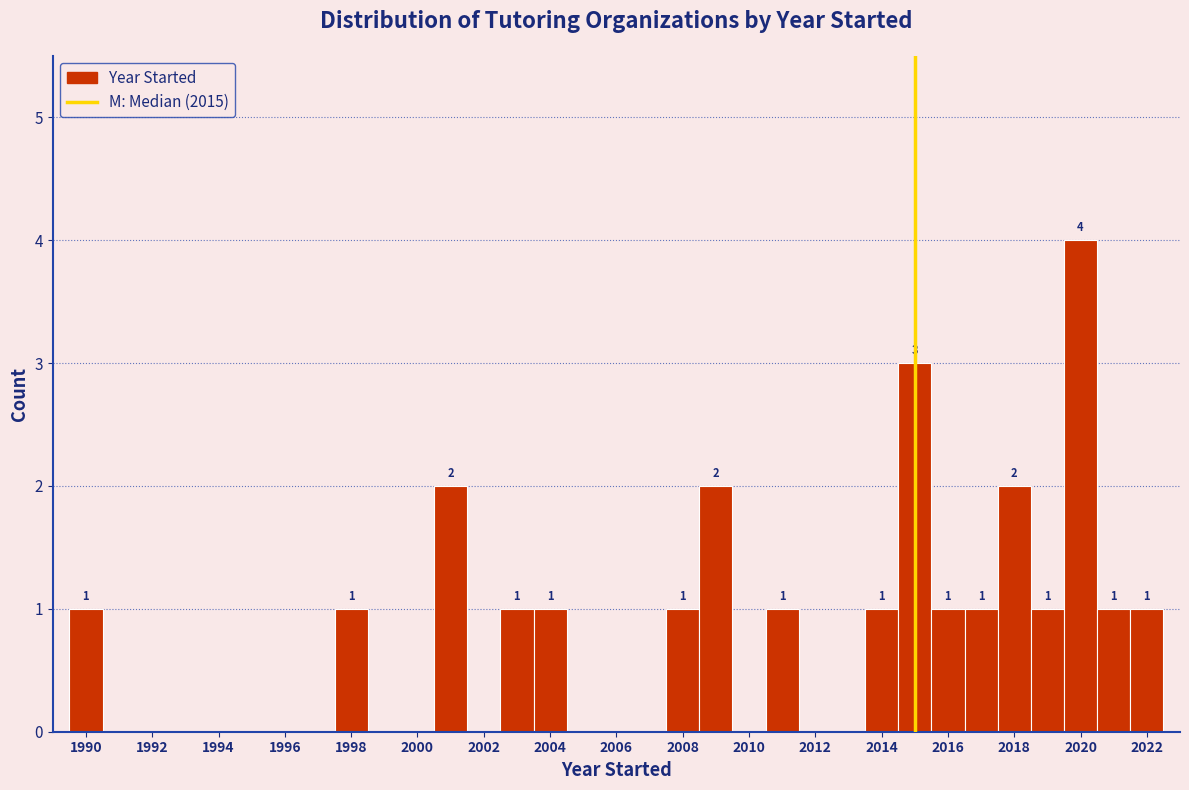

Which range on the x-axis has the tallest bar?

2019.5 to 2020.5